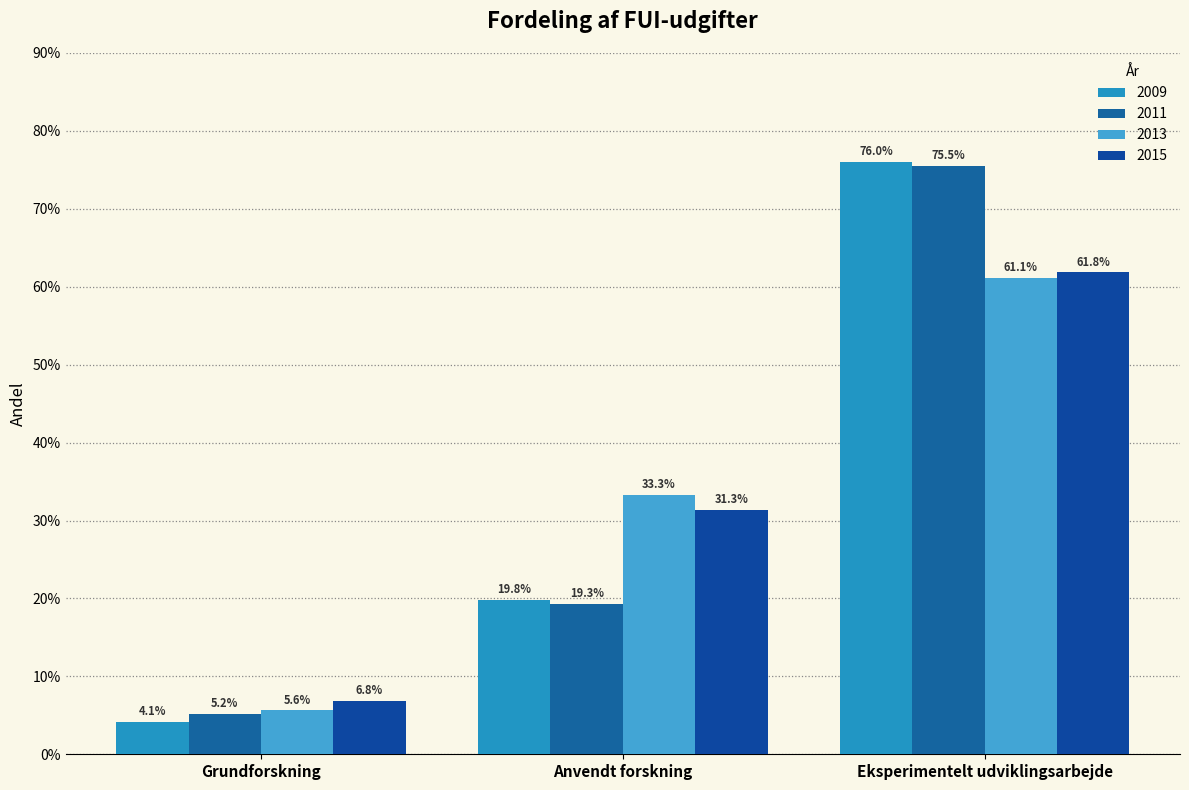

Are the bars grouped side by side (vs. stacked)?

Yes